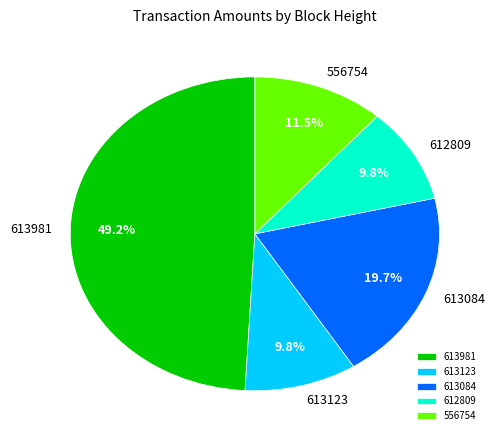

Which slice is the largest?

613981